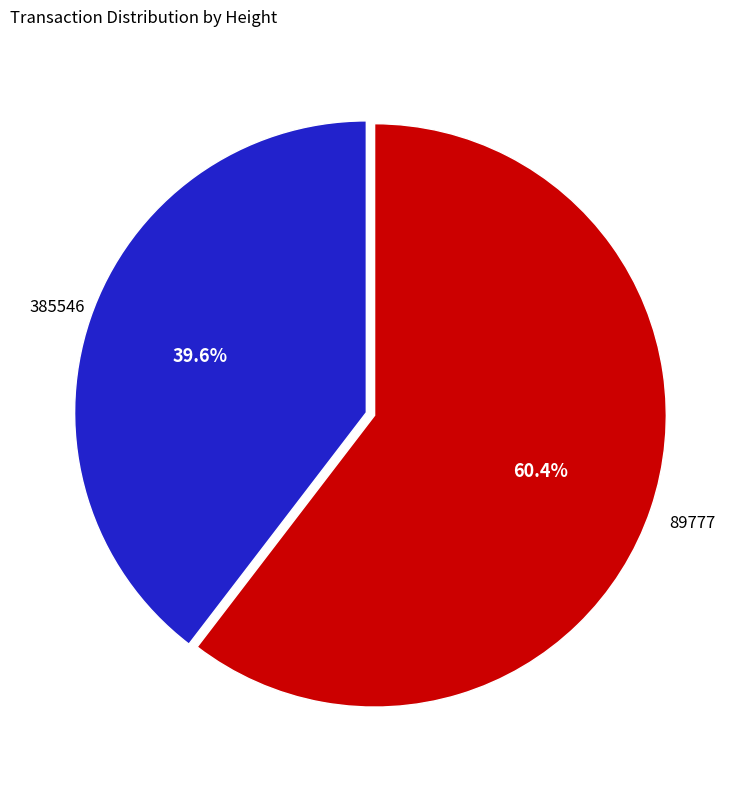

Is there a majority slice in this chart?

Yes